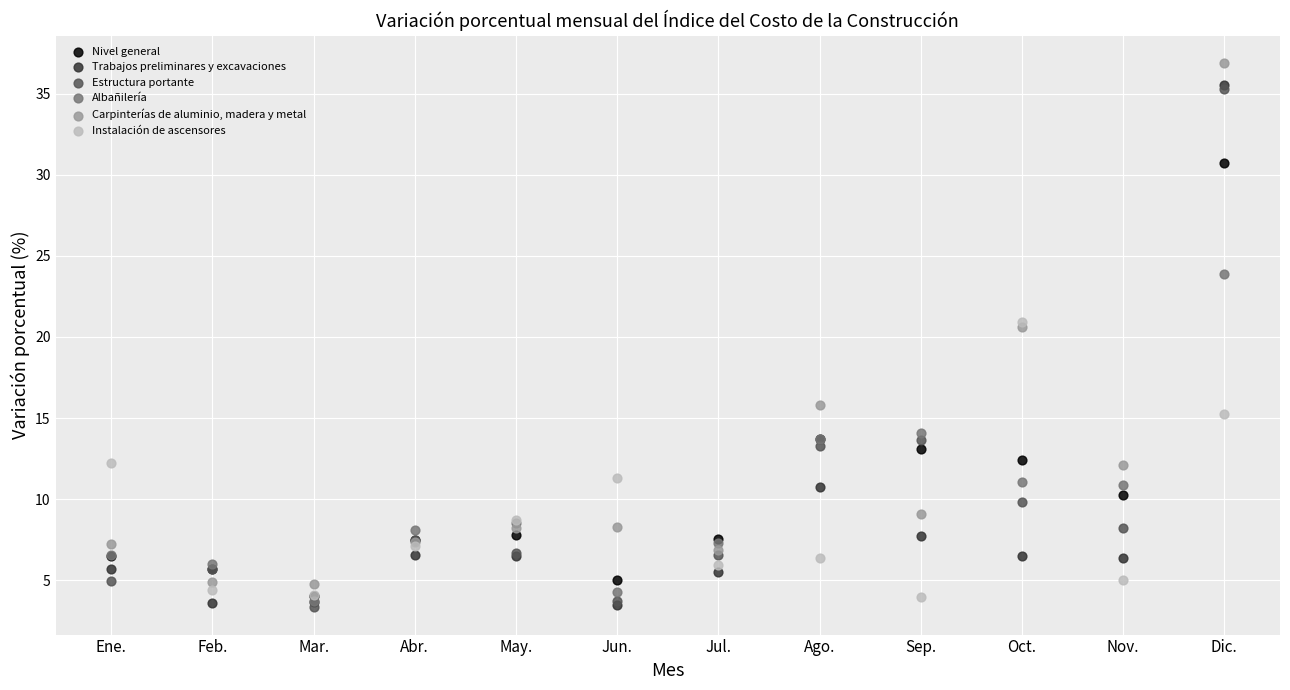

In the Nivel general series, what Y value is closest to 17?

13.7